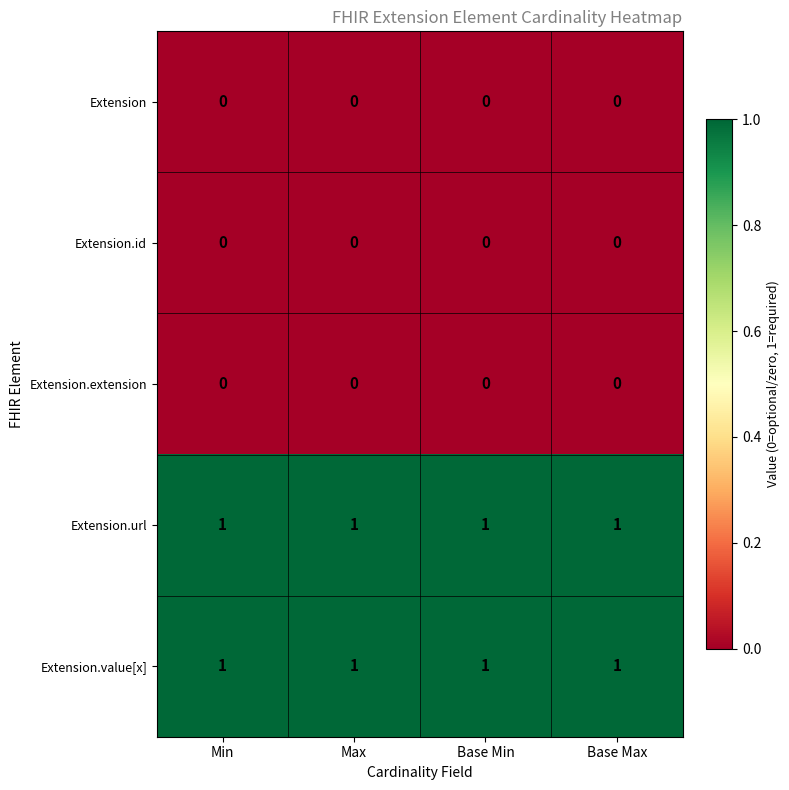

At how many categories does at least one series exceed 0?

4